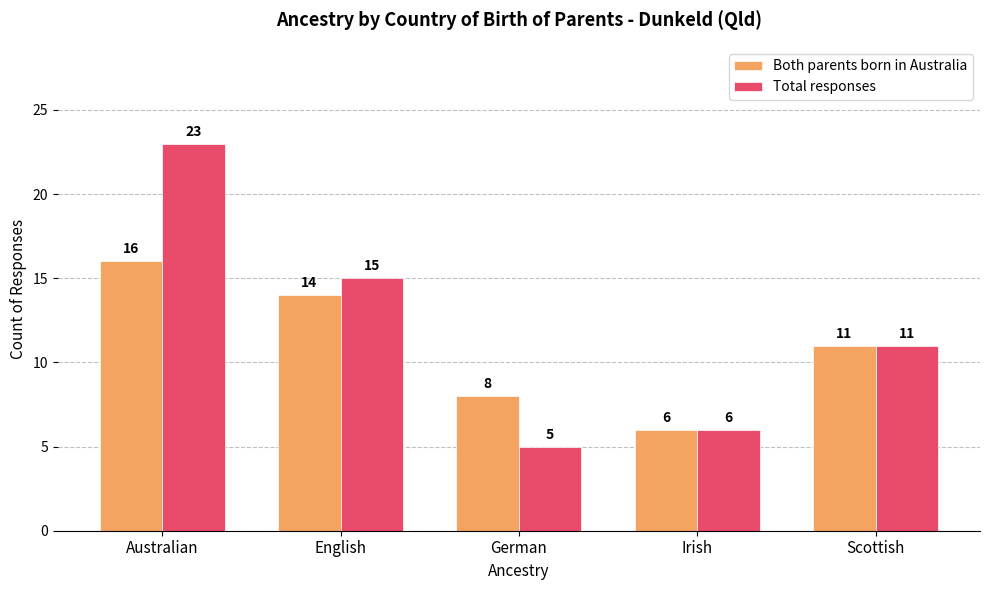

What is the sum of the Both parents born in Australia values at Scottish and Australian?

27